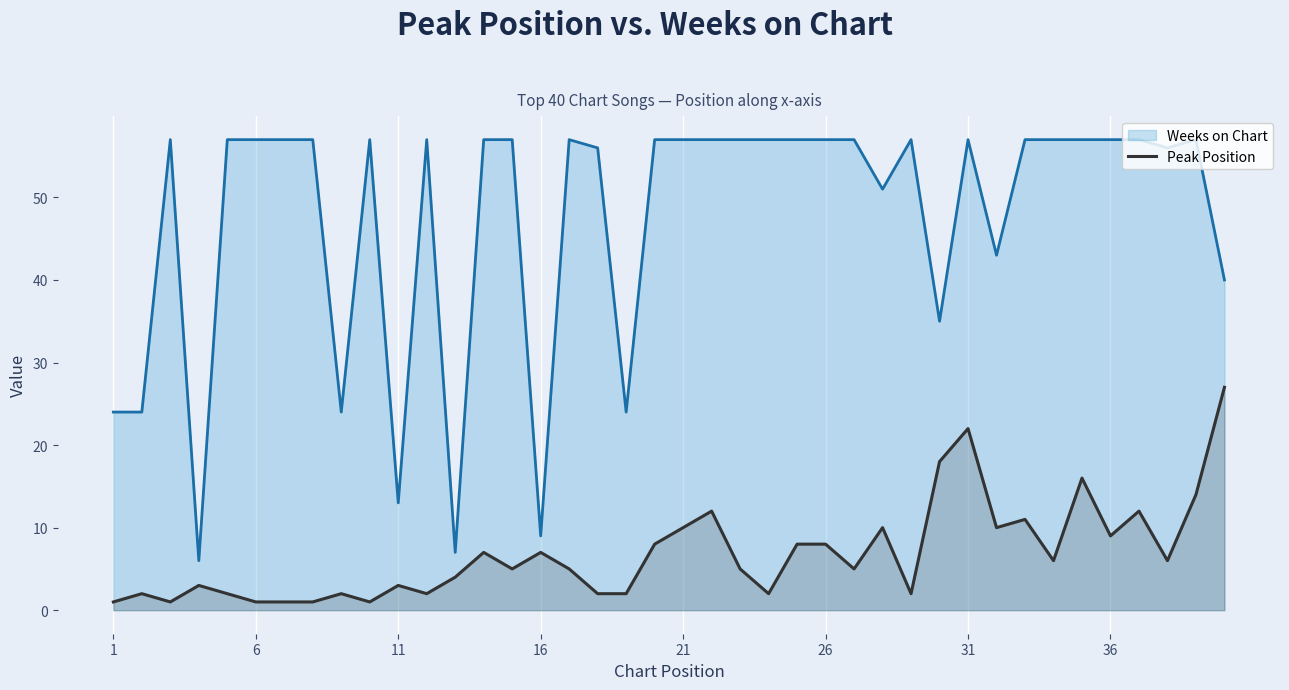

At which category is the sum across all series the highest?

31